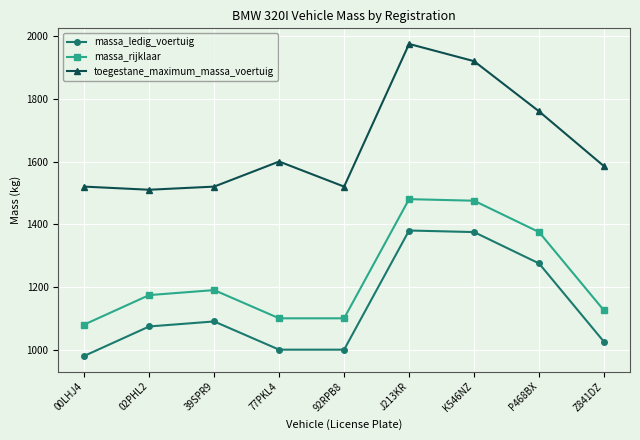

At which category does massa_rijklaar reach its first local peak?

39SPR9